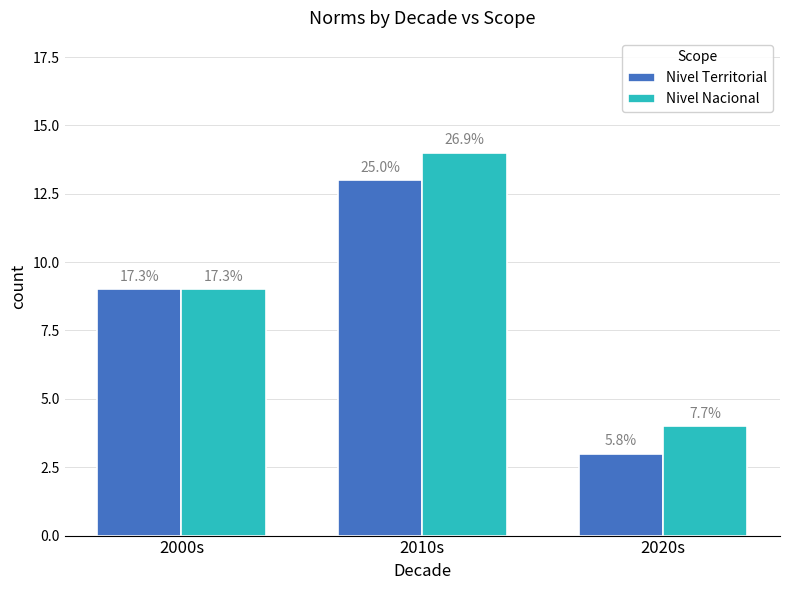

Reading left to right, transcribe all the data shown in this chart.

Nivel Territorial: 9	13	3
Nivel Nacional: 9	14	4